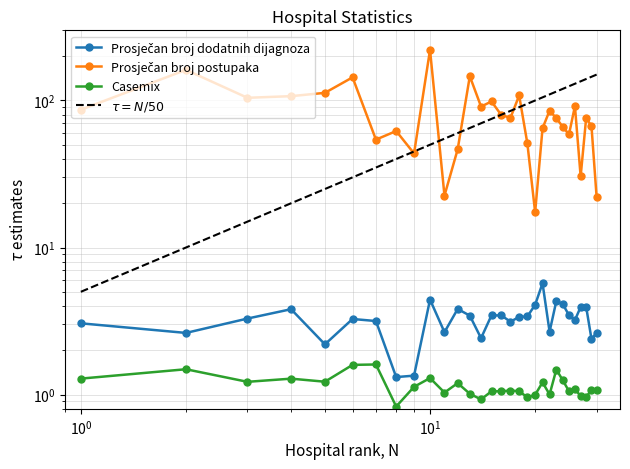

At which category is the sum across all series the highest?

10